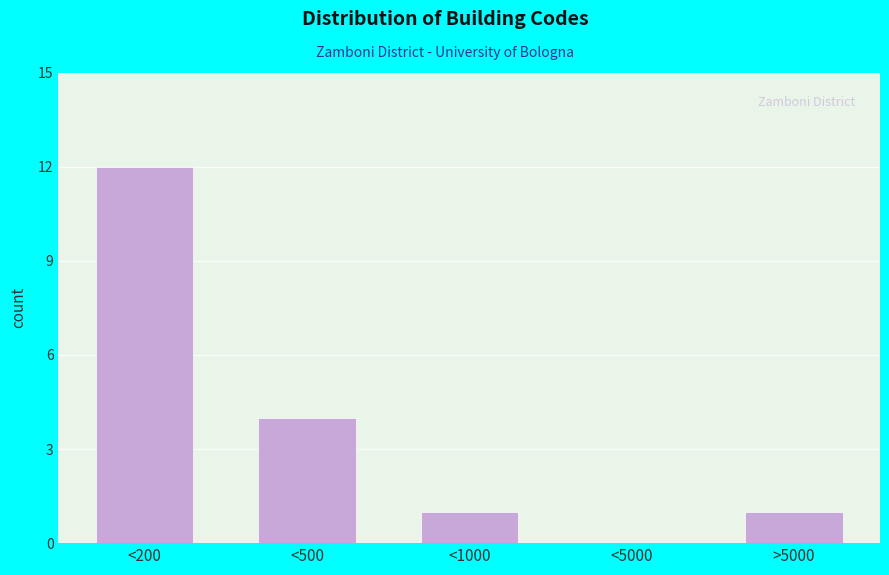

Reading left to right, transcribe all the data shown in this chart.

<200=12	<500=4	<1000=1	<5000=0	>5000=1